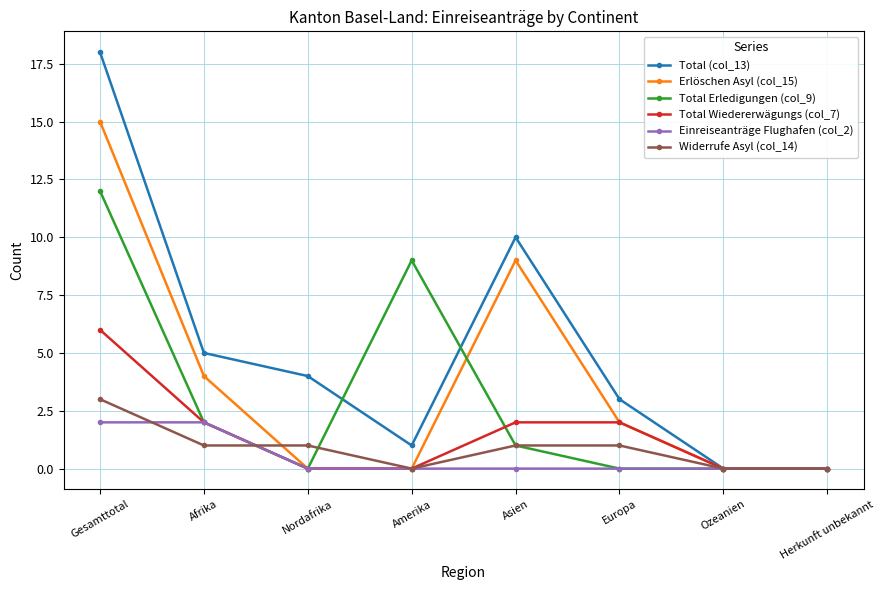

What position from the right is Gesamttotal?

8